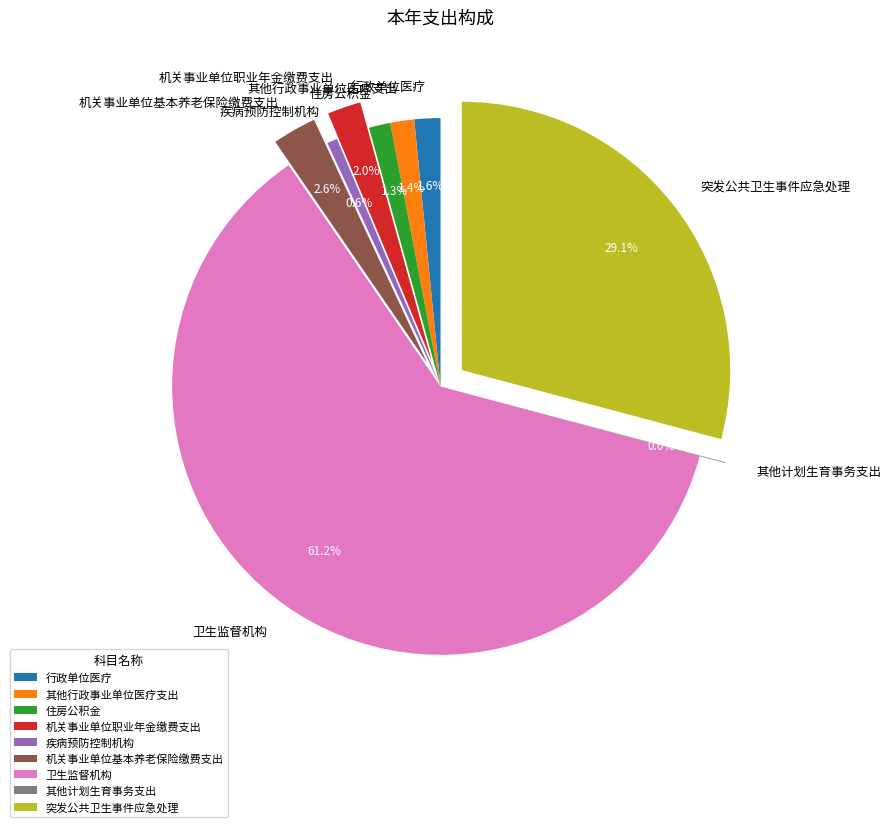

To the nearest percent, what is the difference between the largest and smallest slice percentages?

61%